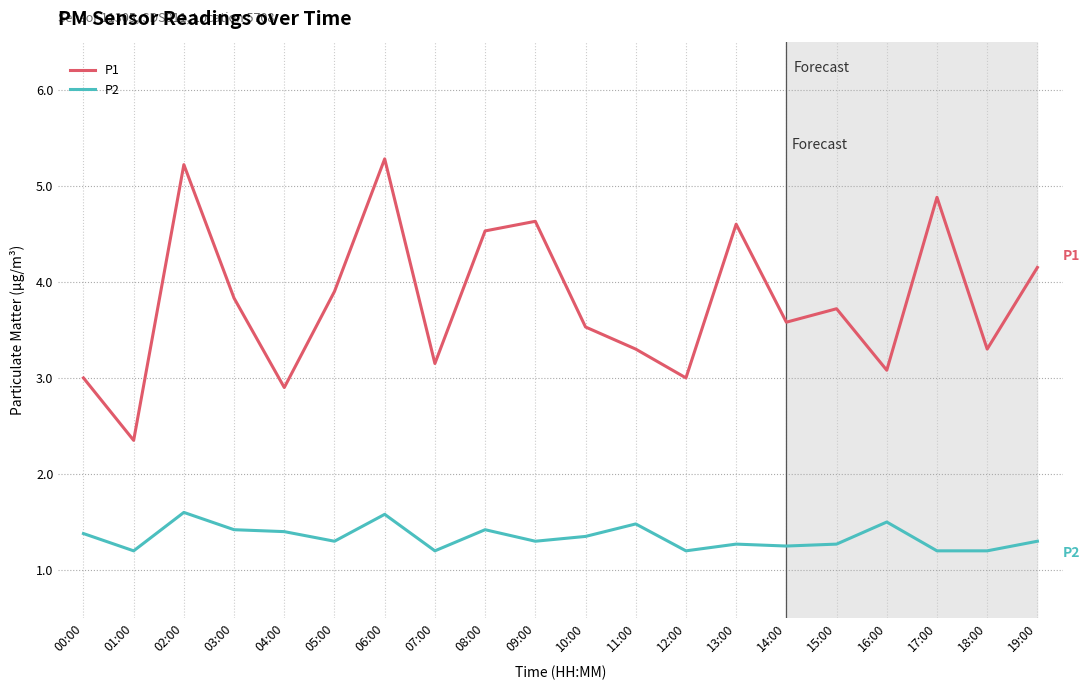

What is the difference between the P1 values at 11:00 and 06:00?

2.0